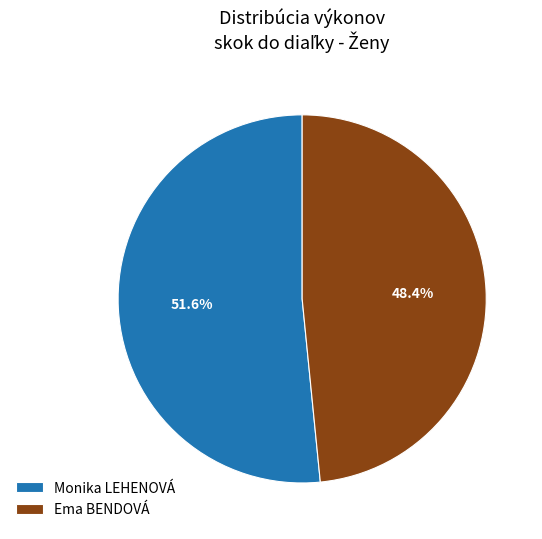

Does any single category account for the majority?

Yes